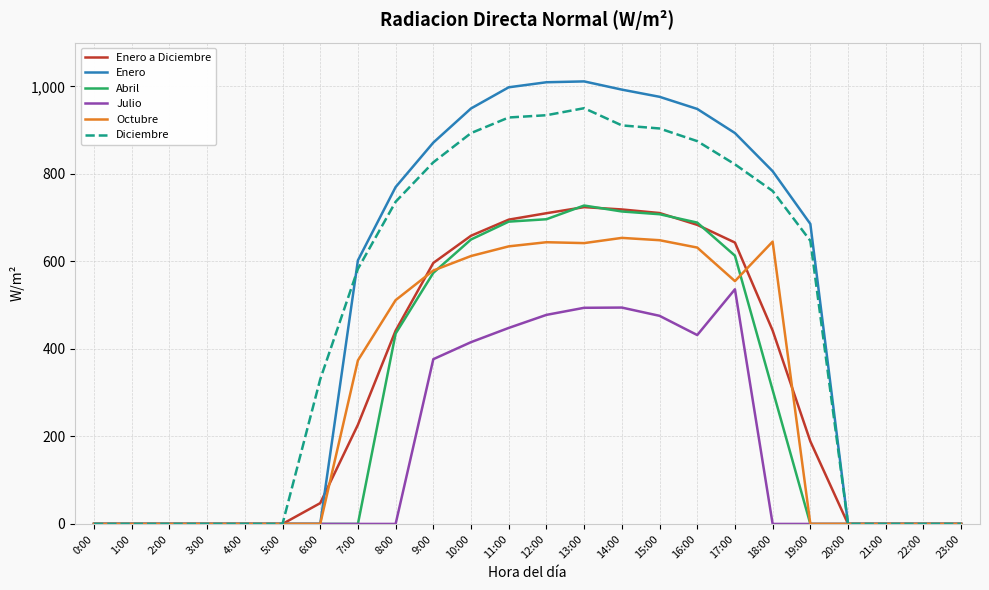

Which series has the largest range (max minus min)?

Enero